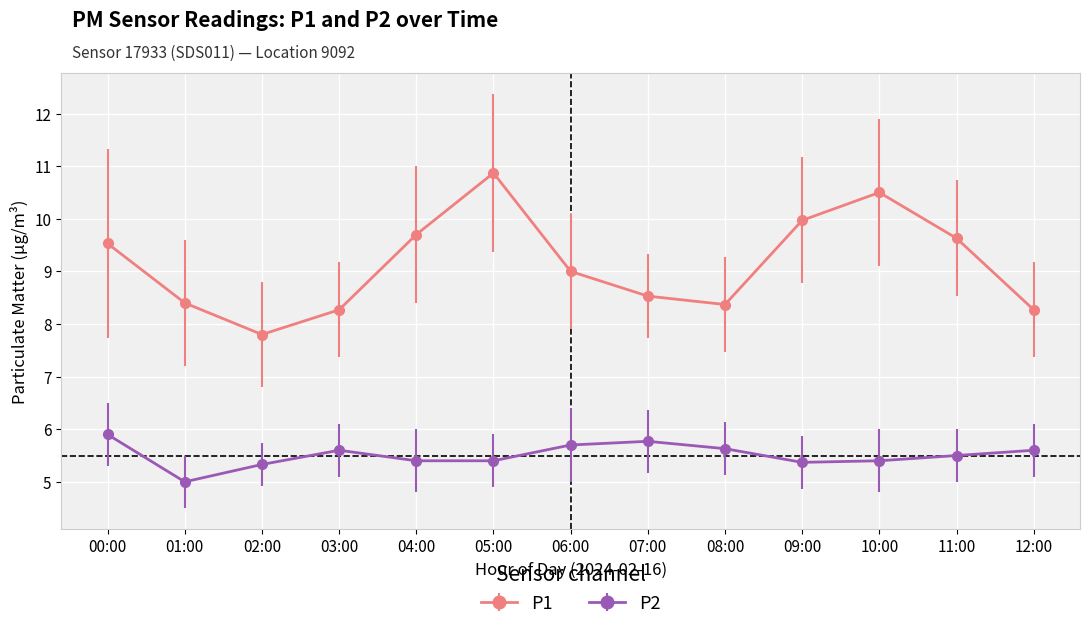

What is the sum of the P2 values at 09:00 and 10:00?

10.8